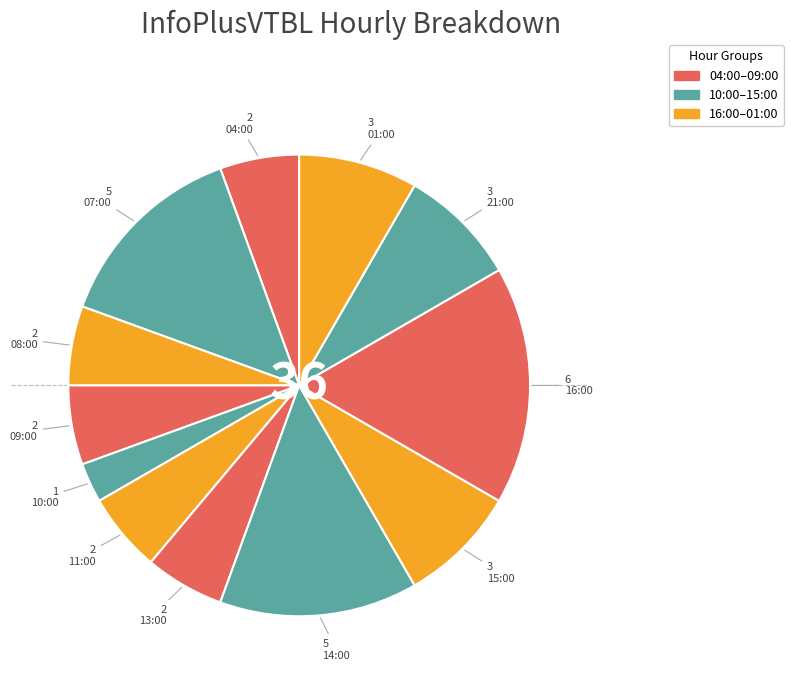

Rank the categories by value from lowest to highest.

10:00, 04:00, 08:00, 09:00, 11:00, 13:00, 15:00, 21:00, 01:00, 07:00, 14:00, 16:00